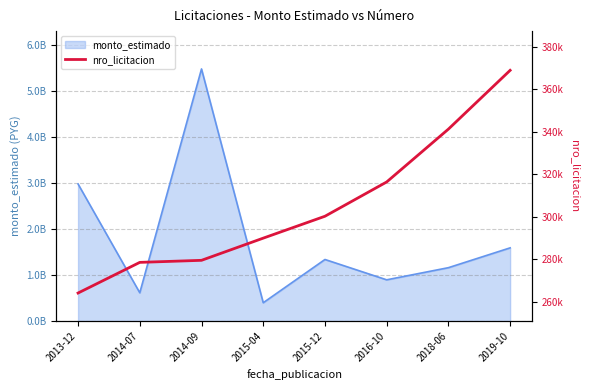

True or false: the data shows 316434 at 2016-10.

True